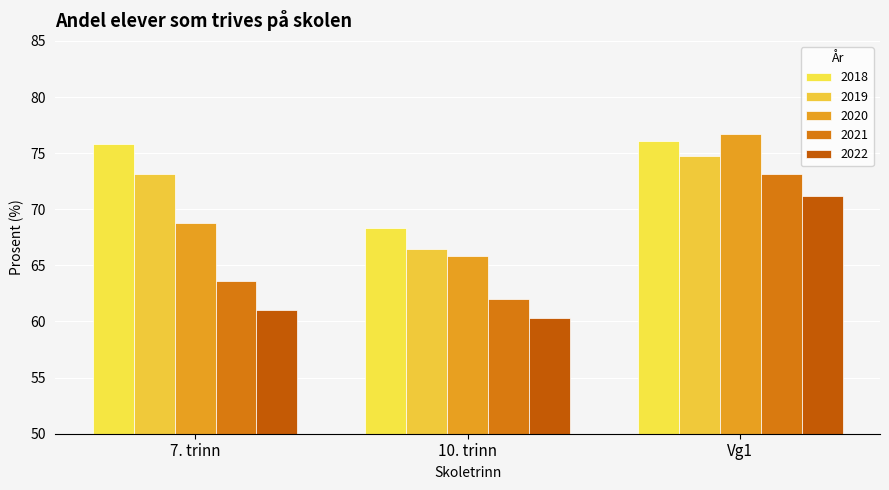

Reading left to right, what are all the values shown in this chart?

2018: 7. trinn=75.8	10. trinn=68.3	Vg1=76.1
2019: 7. trinn=73.1	10. trinn=66.5	Vg1=74.7
2020: 7. trinn=68.8	10. trinn=65.8	Vg1=76.7
2021: 7. trinn=63.6	10. trinn=62.0	Vg1=73.1
2022: 7. trinn=61.0	10. trinn=60.3	Vg1=71.2